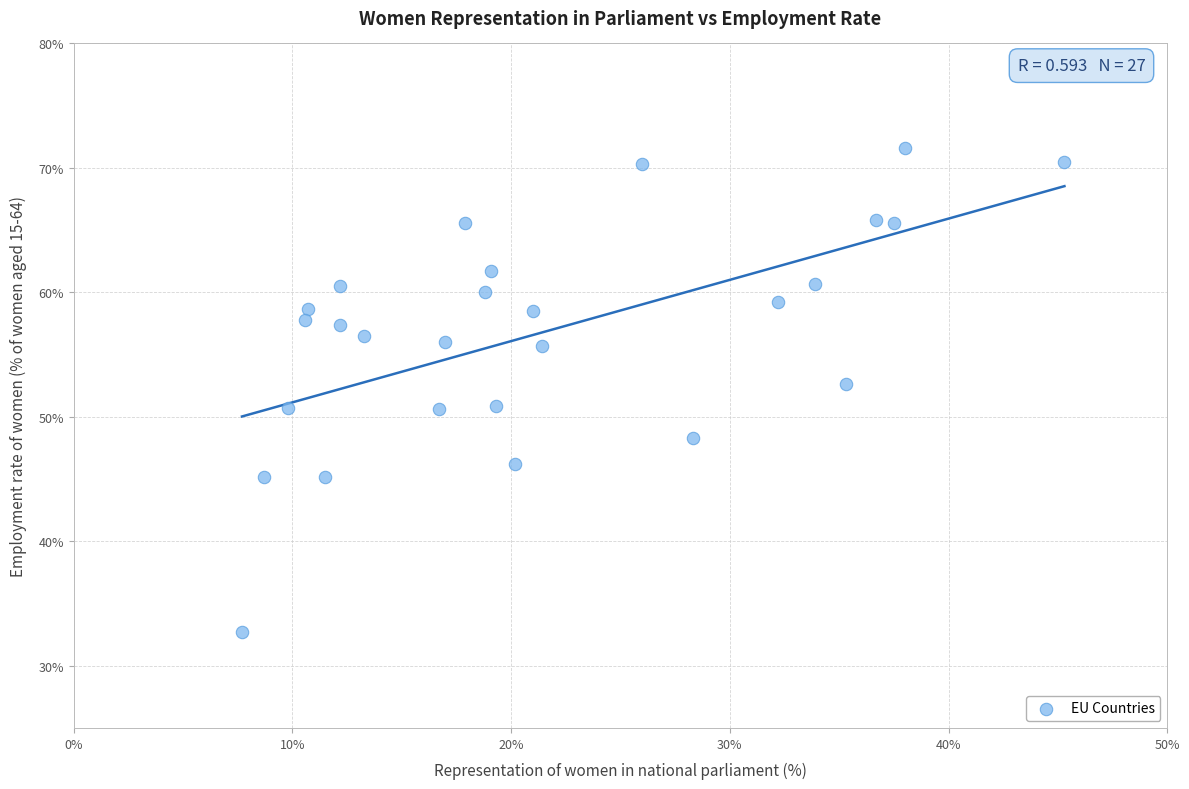

What is the range of X values (max minus min)?

37.6